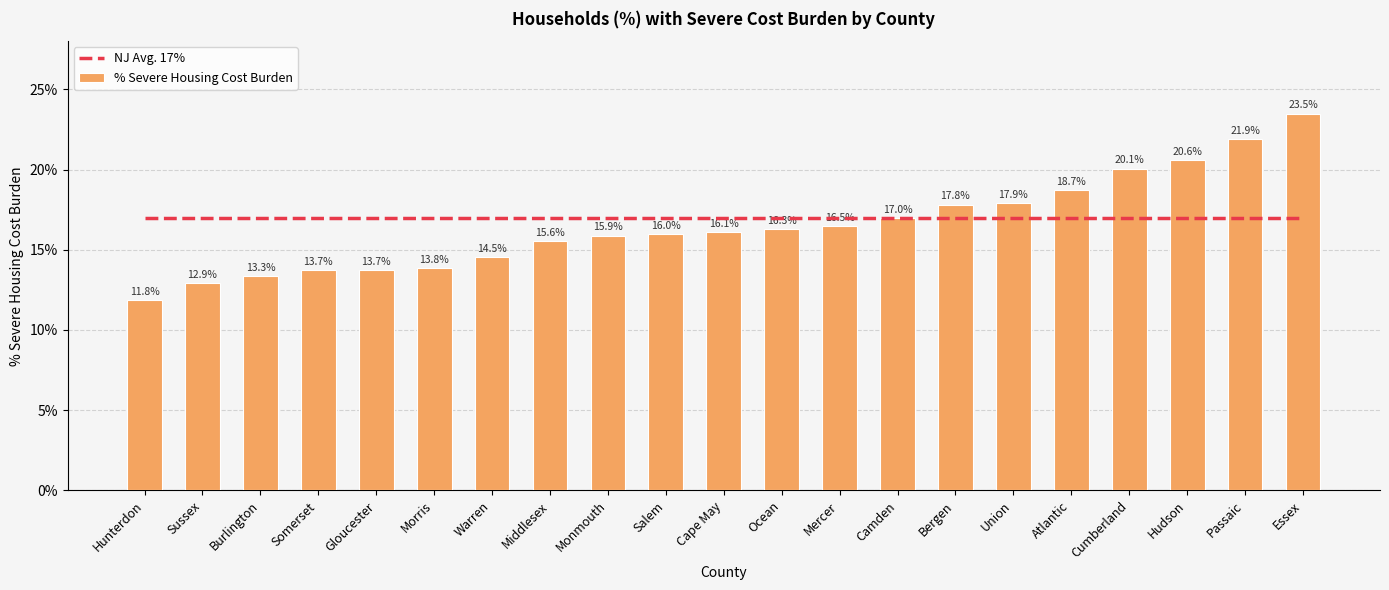

What is the value of the % Severe Housing Cost Burden bar at the 3rd from the left?

0.1